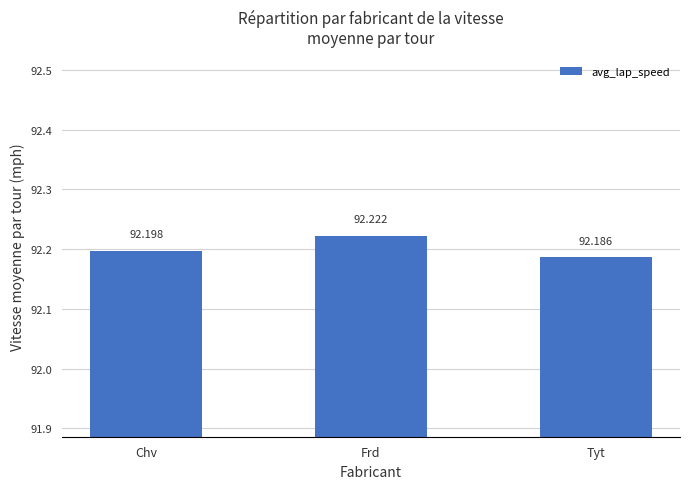

At which category does the chart reach its minimum across all series?

Tyt